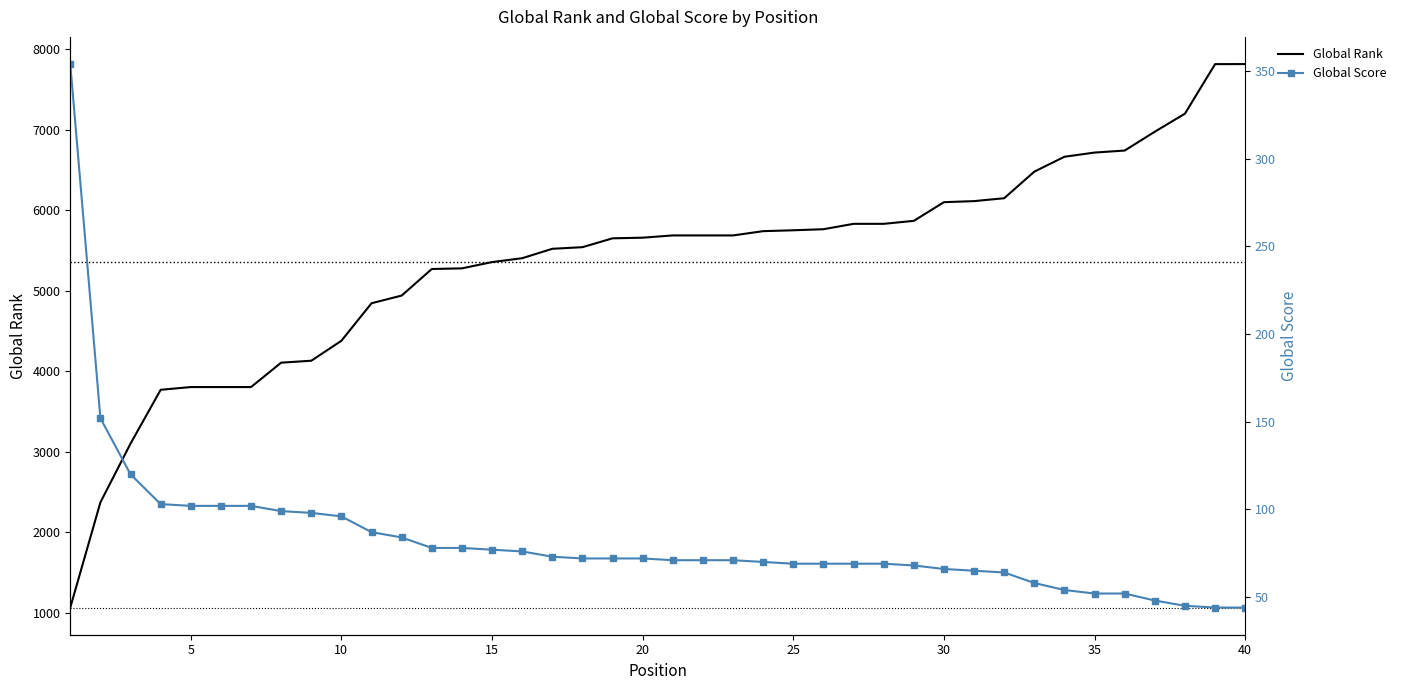

True or false: Global Rank has more than 1 points higher than both neighbors.

False